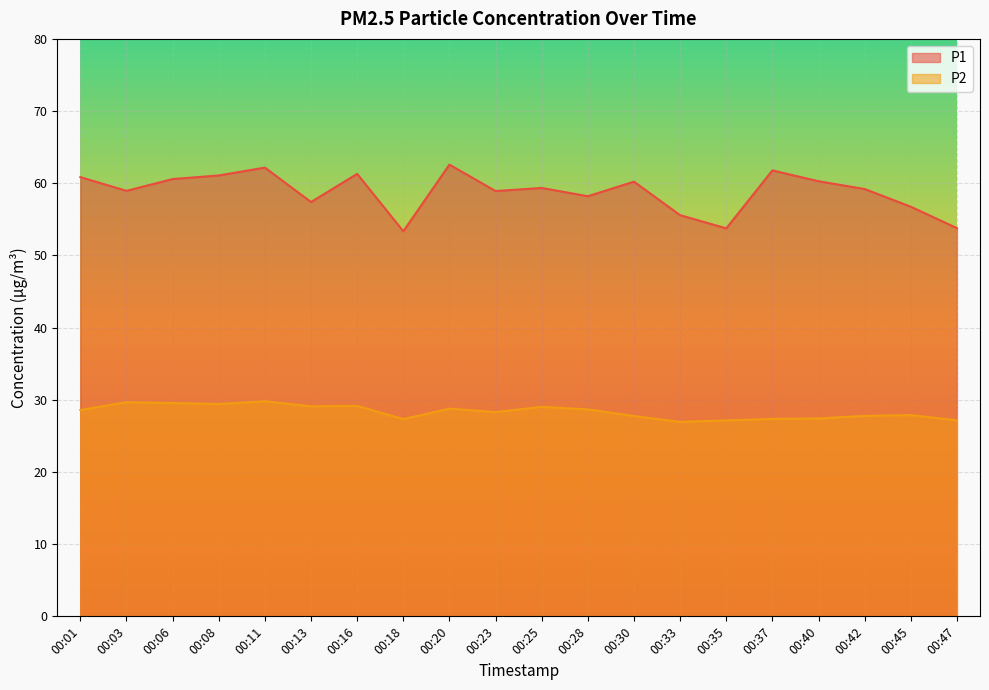

What is the minimum value for P1?

53.4